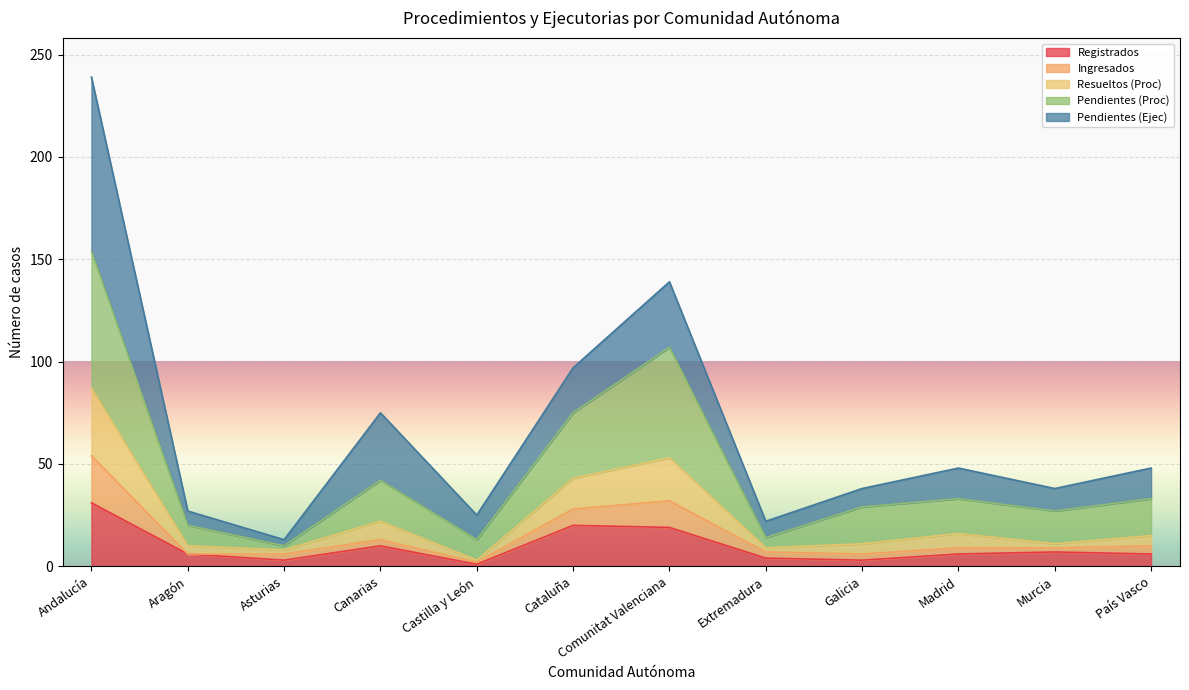

At which category is the sum across all series the highest?

Andalucía